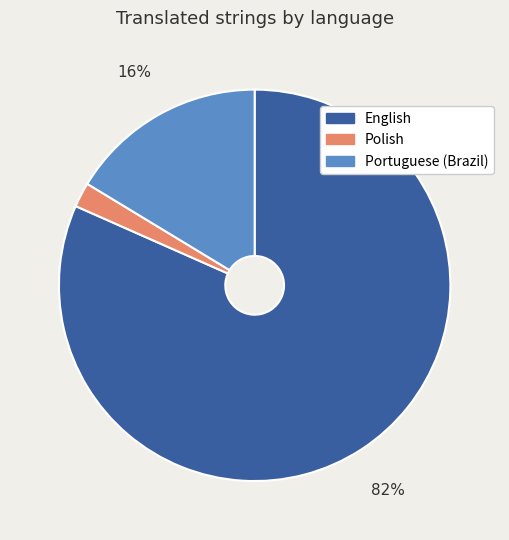

To the nearest percent, what is the average slice percentage?

33%